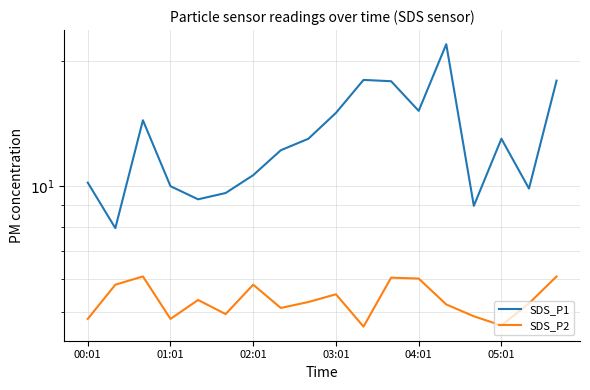

What are all the series names shown in the legend?

SDS_P1, SDS_P2